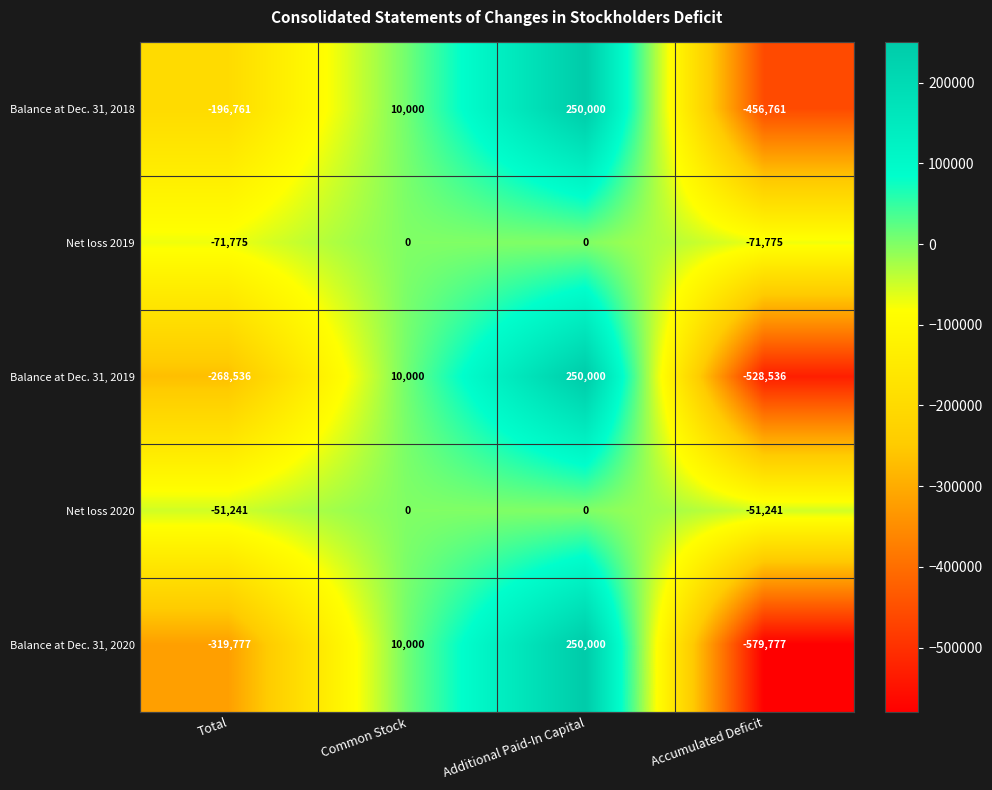

The Balance at Dec. 31, 2019 series shows 6594 at Common Stock. True or false?

False